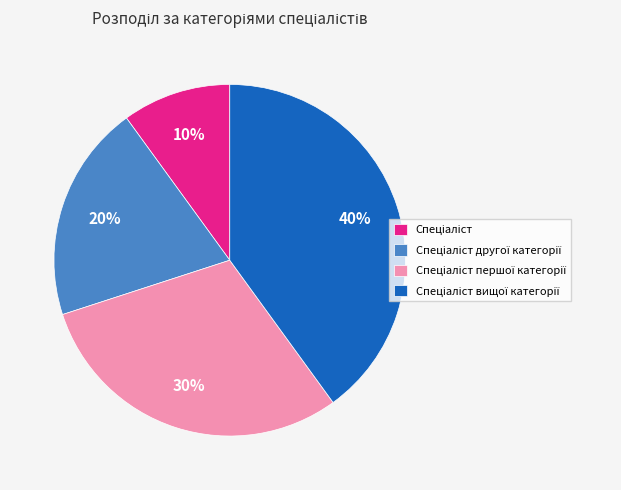

To the nearest percent, what is the difference between the largest and smallest slice percentages?

30%